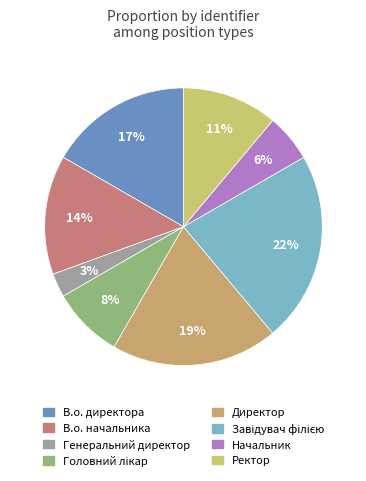

How many slices are in this pie chart?

8